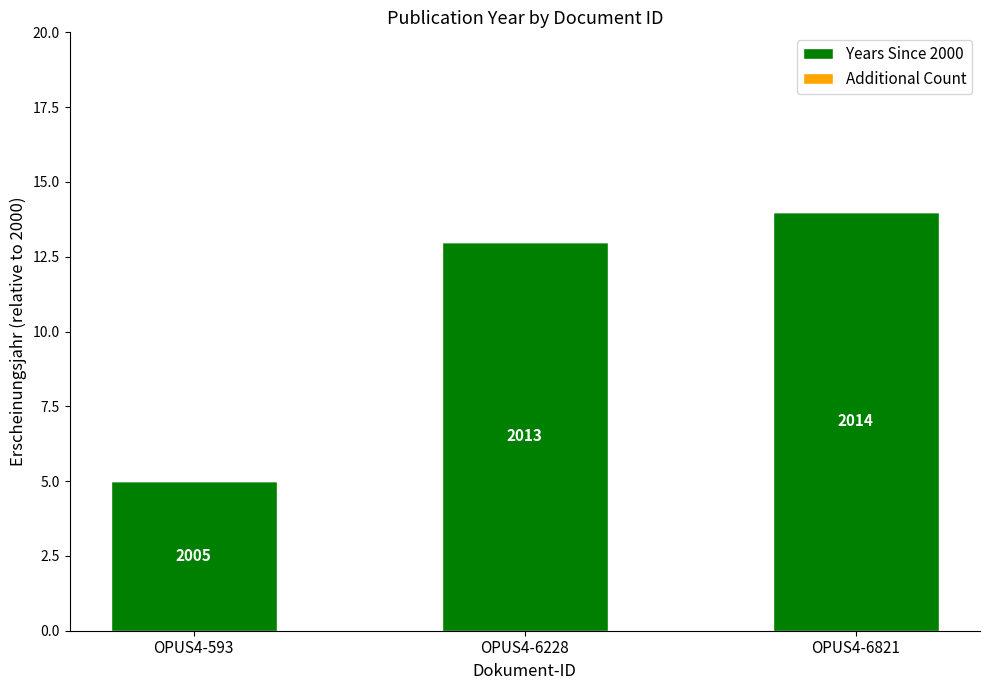

Does the chart contain any negative values?

No